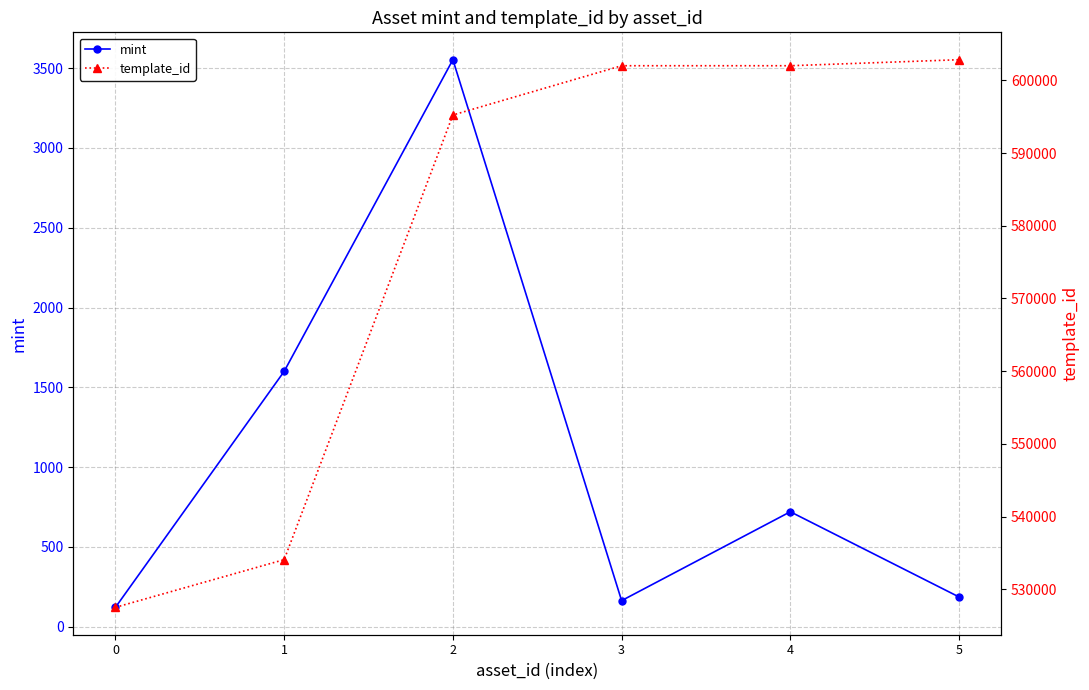

Where does the template_id series first go above 602002?

5